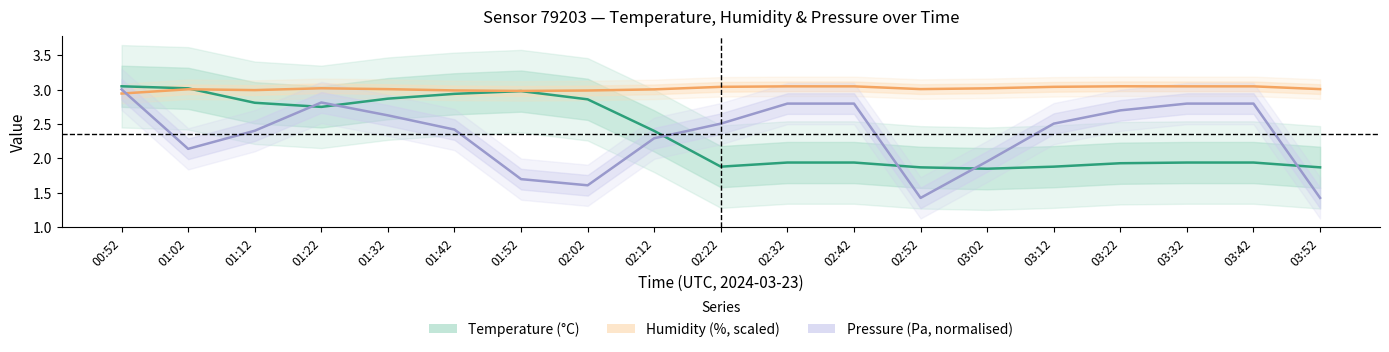

Between which two adjacent categories do Humidity (%, scaled) and Temperature (°C) first intersect?

01:02 and 01:12